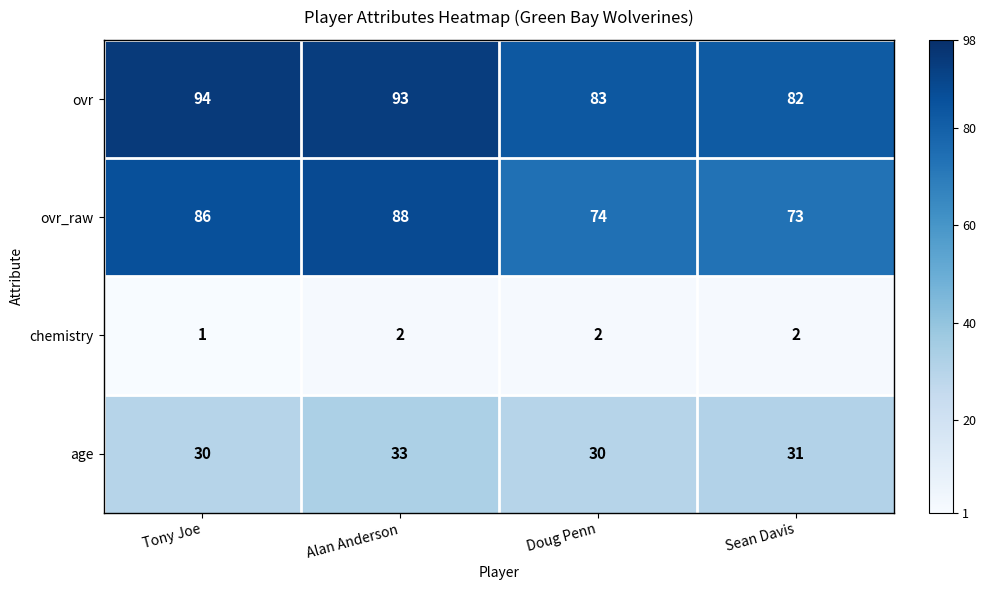

Reading right to left, what are all the values shown in this chart?

ovr: 82	83	93	94
ovr_raw: 73	74	88	86
chemistry: 2	2	2	1
age: 31	30	33	30